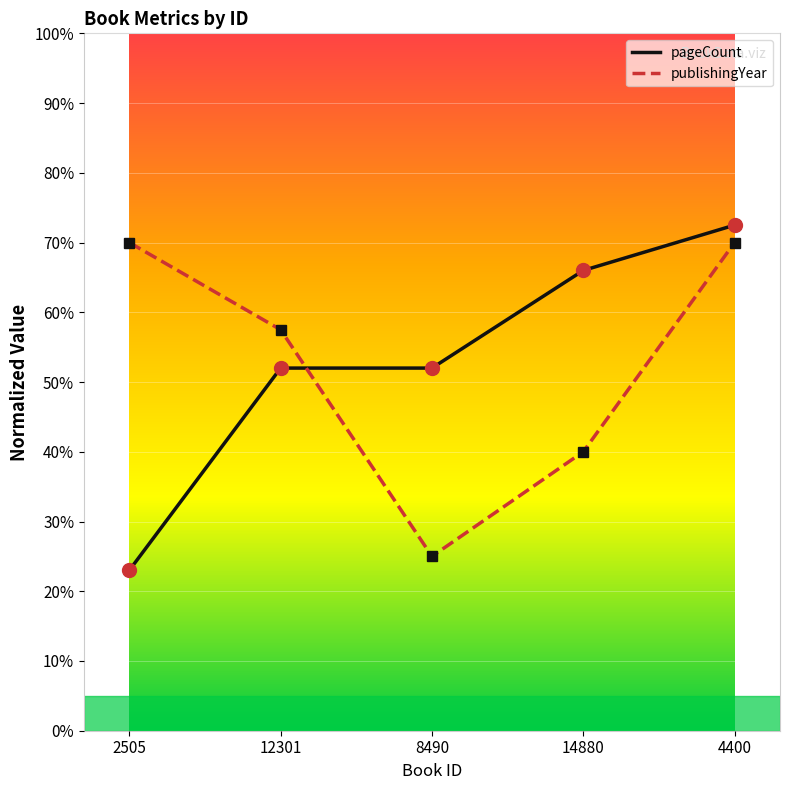

At 14880, list the series in order from largest to smallest.

pageCount, publishingYear